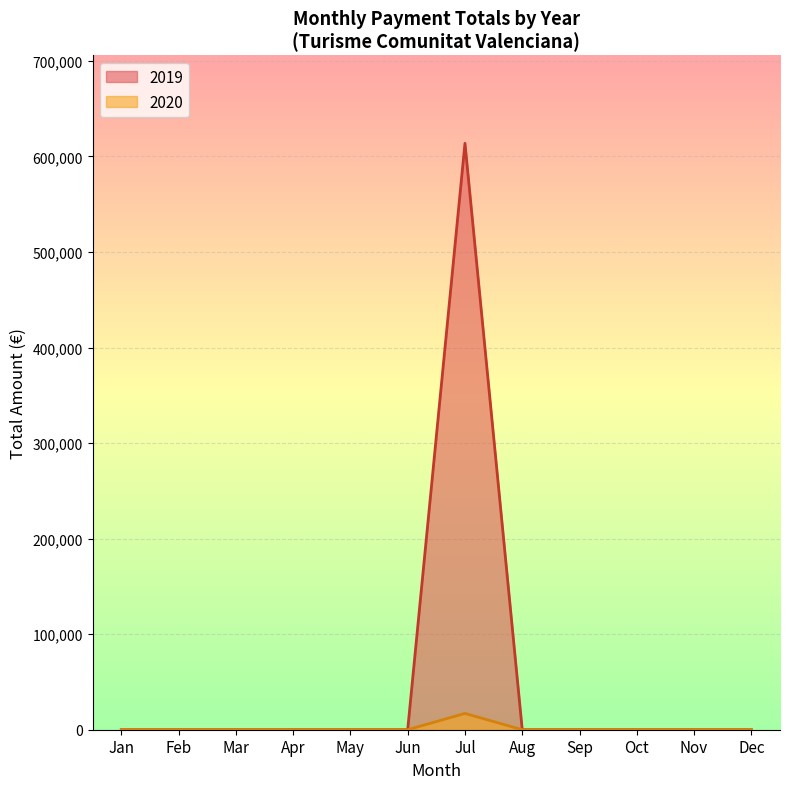

What is the sum of all values?

630778.6